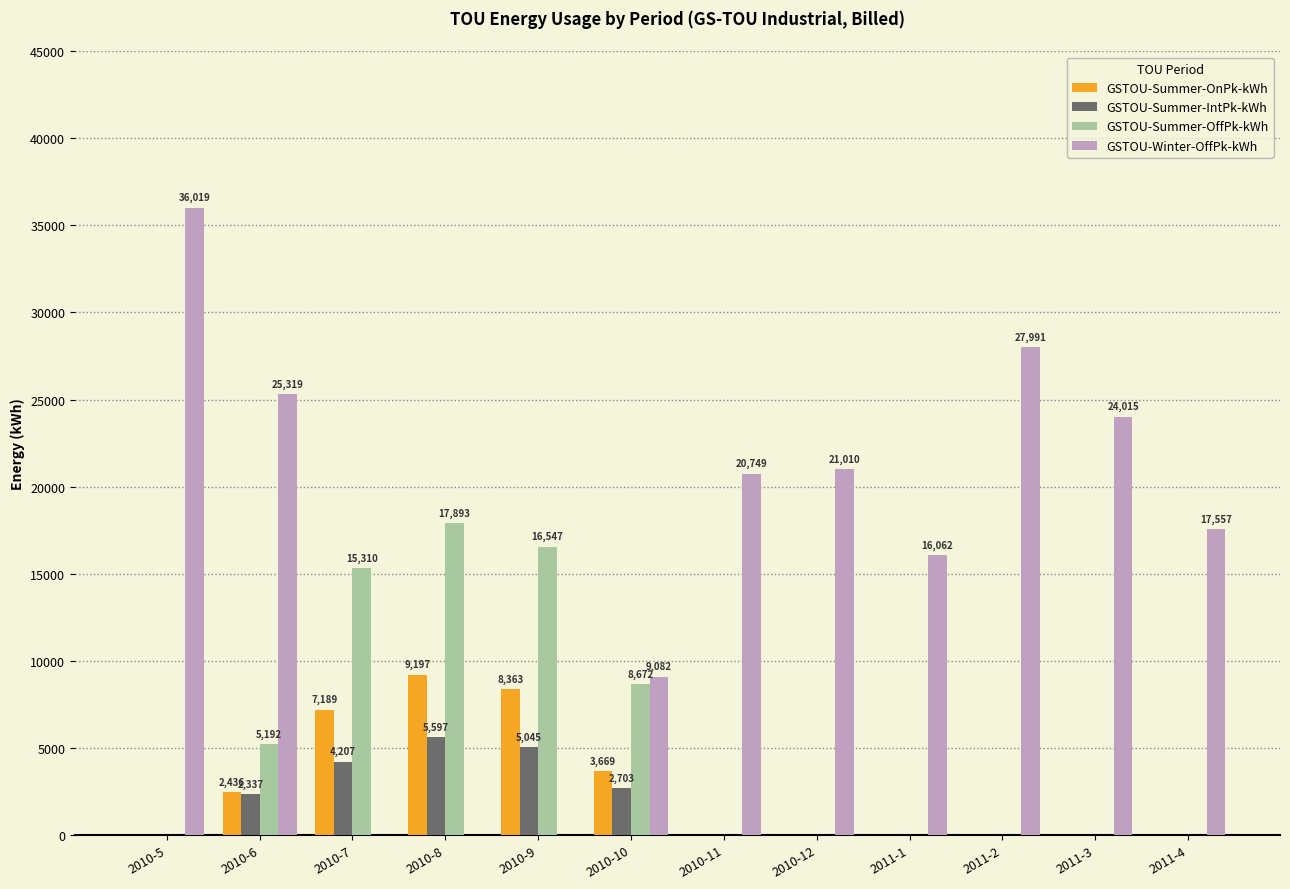

What are all the series names shown in the legend?

GSTOU-Summer-OnPk-kWh, GSTOU-Summer-IntPk-kWh, GSTOU-Summer-OffPk-kWh, GSTOU-Winter-OffPk-kWh